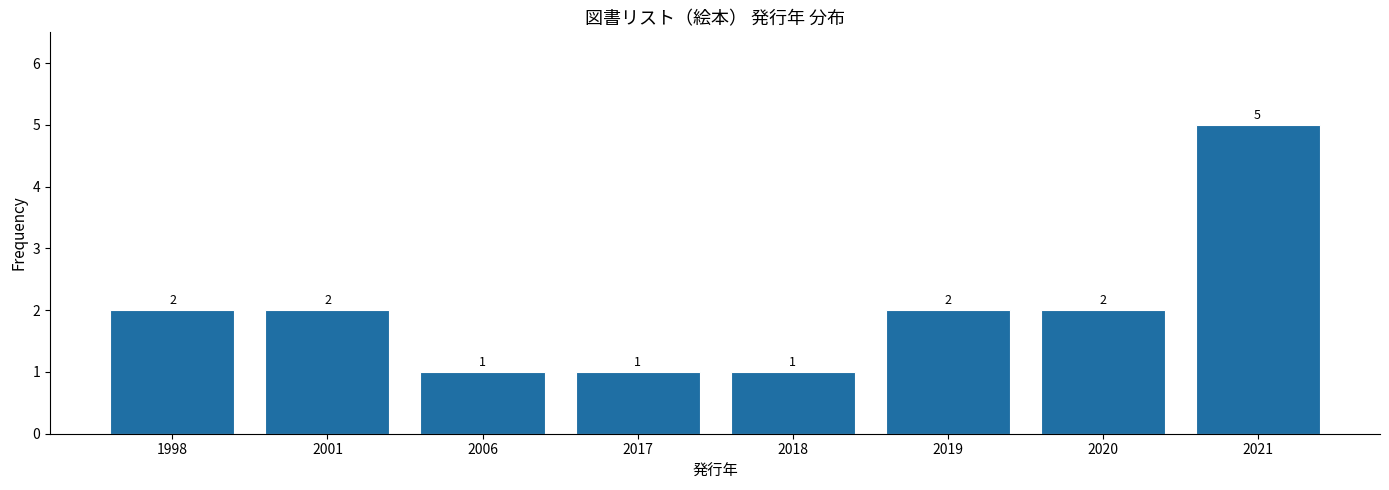

Reading left to right, list all the values displayed in this chart.

2	2	1	1	1	2	2	5